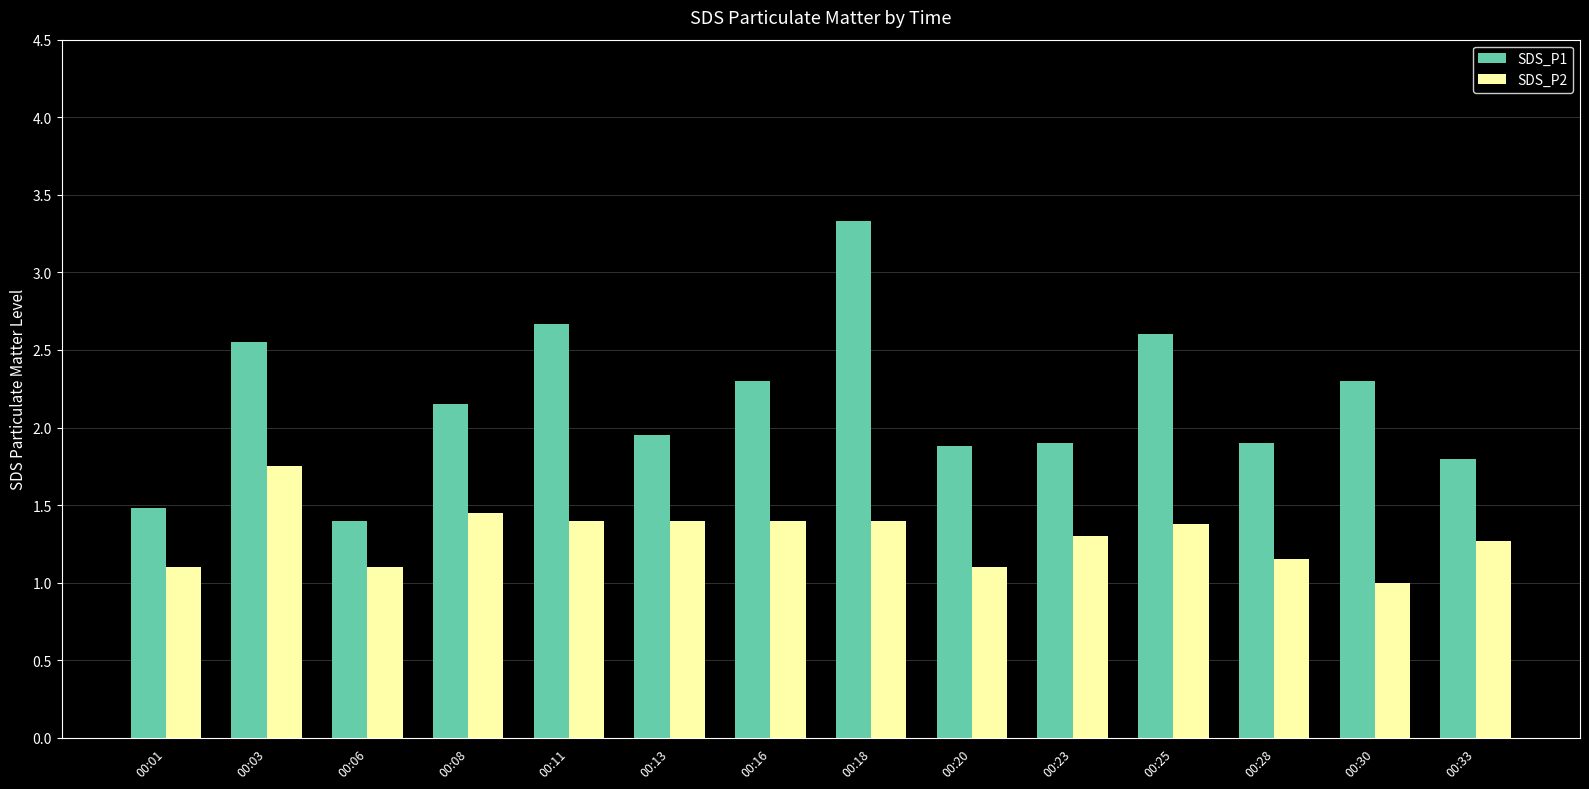

Which series has the widest spread of values?

SDS_P1